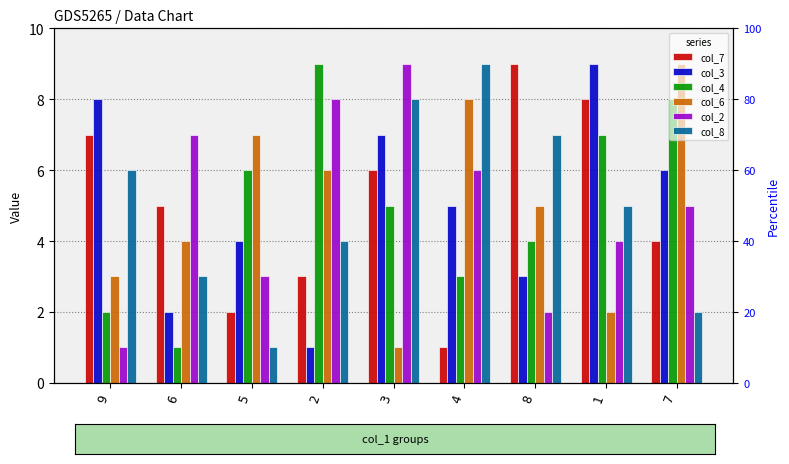

What is the difference between the maximum and minimum values in the col_8 series?

8